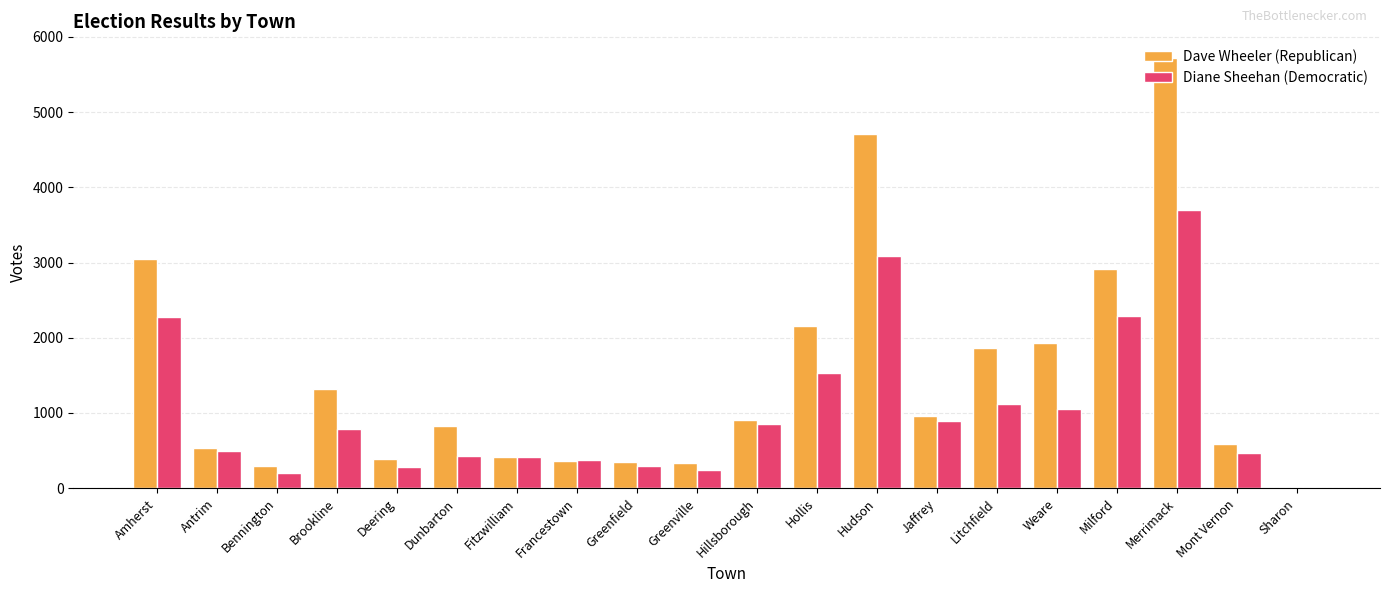

Which series has the largest total across all categories?

Dave Wheeler (Republican)